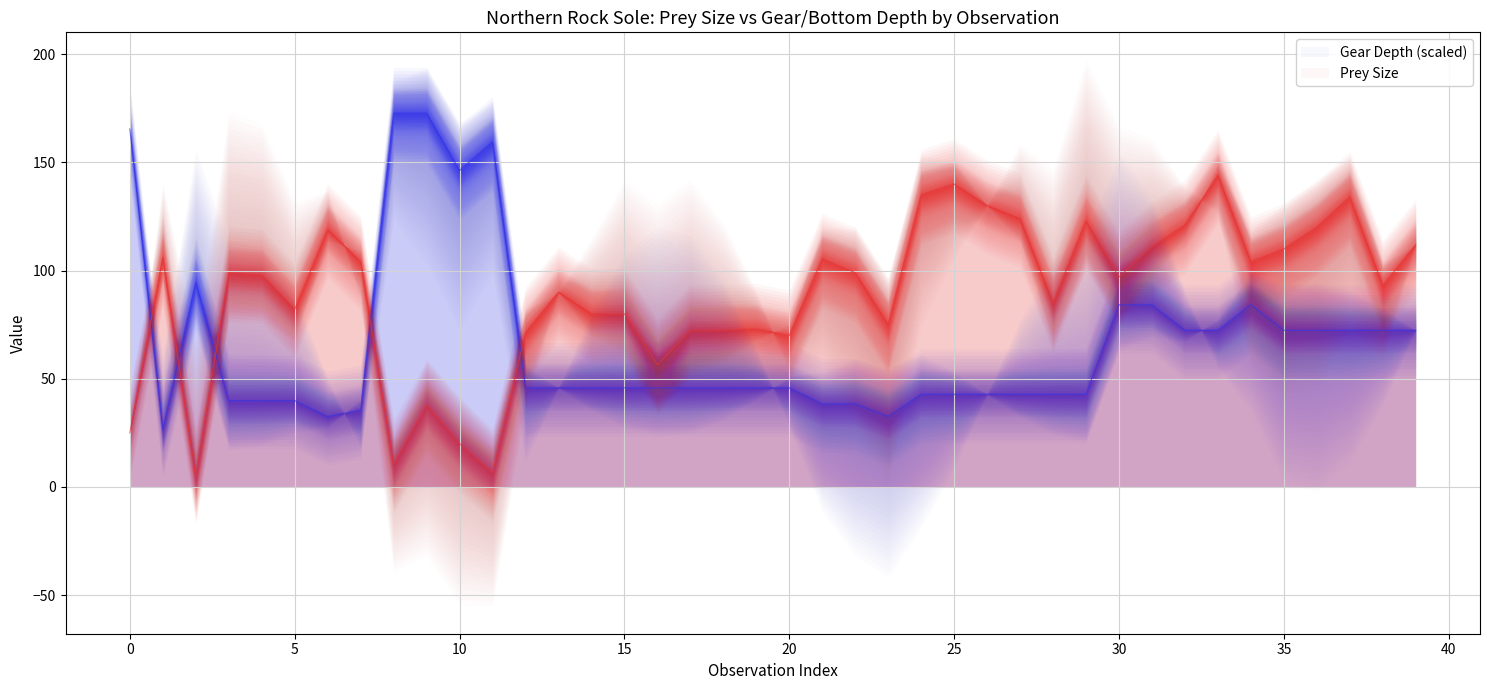

What is the sum of the Prey_sz1 values at 38 and 22?

192.0